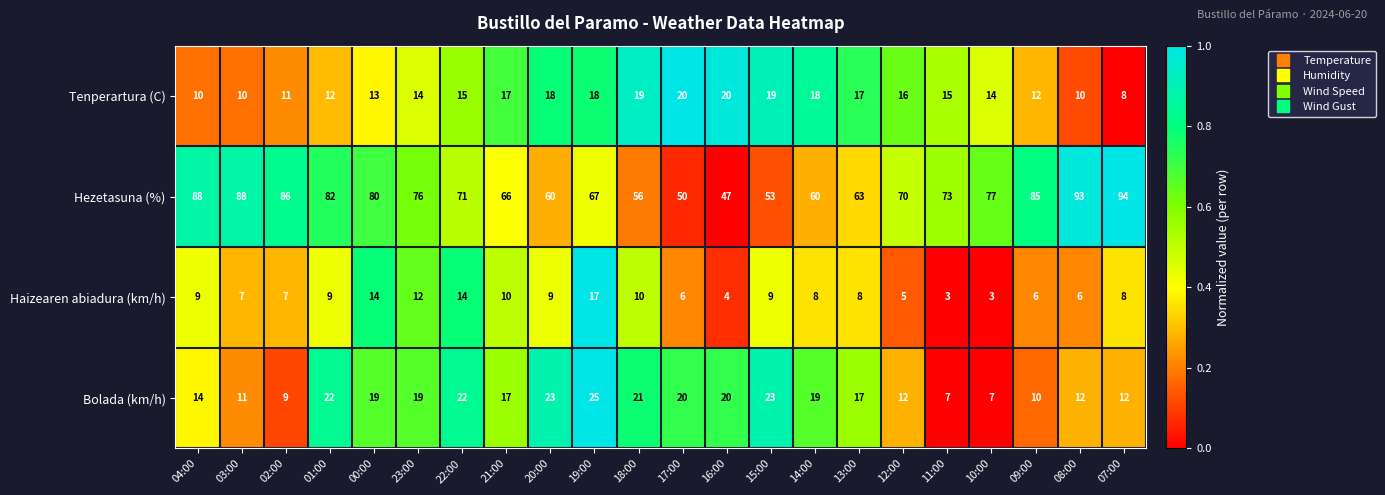

Where does the Haizearen abiadura (km/h) series first go above 8?

04:00